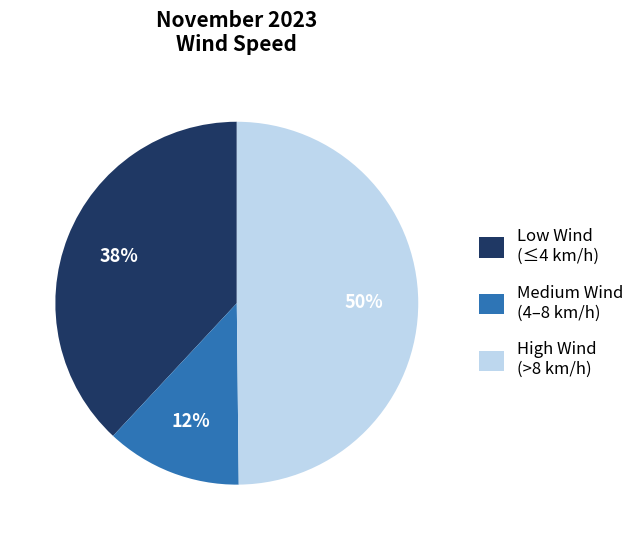

What percentage is the Low Wind (≤4 km/h) slice, to the nearest percent?

38%